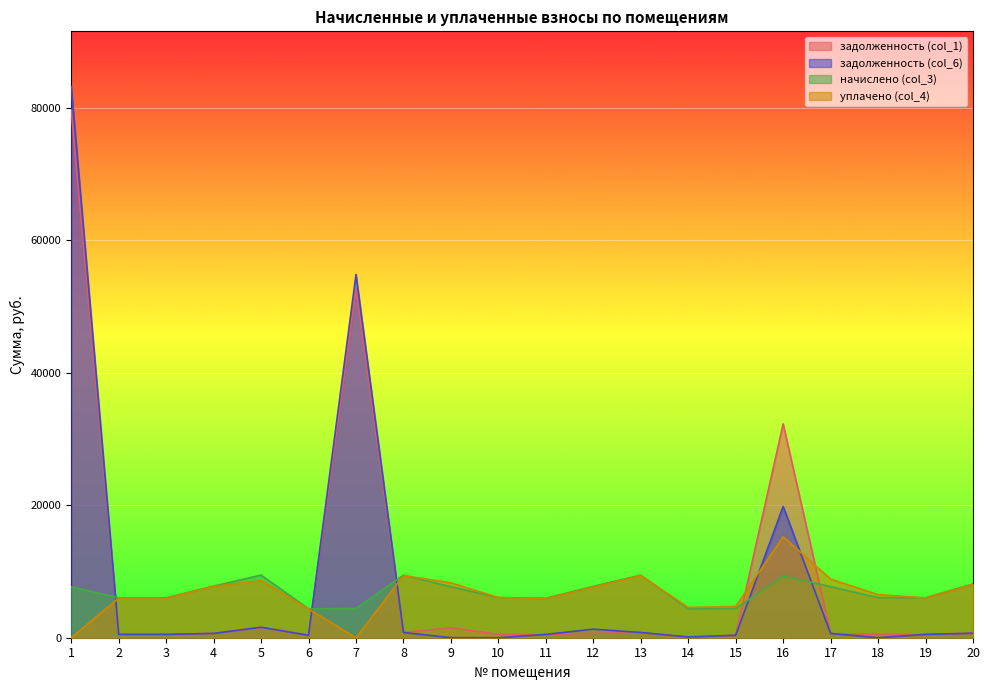

Between which two adjacent categories do начислено (col_3) and задолженность (col_6) first intersect?

1 and 2